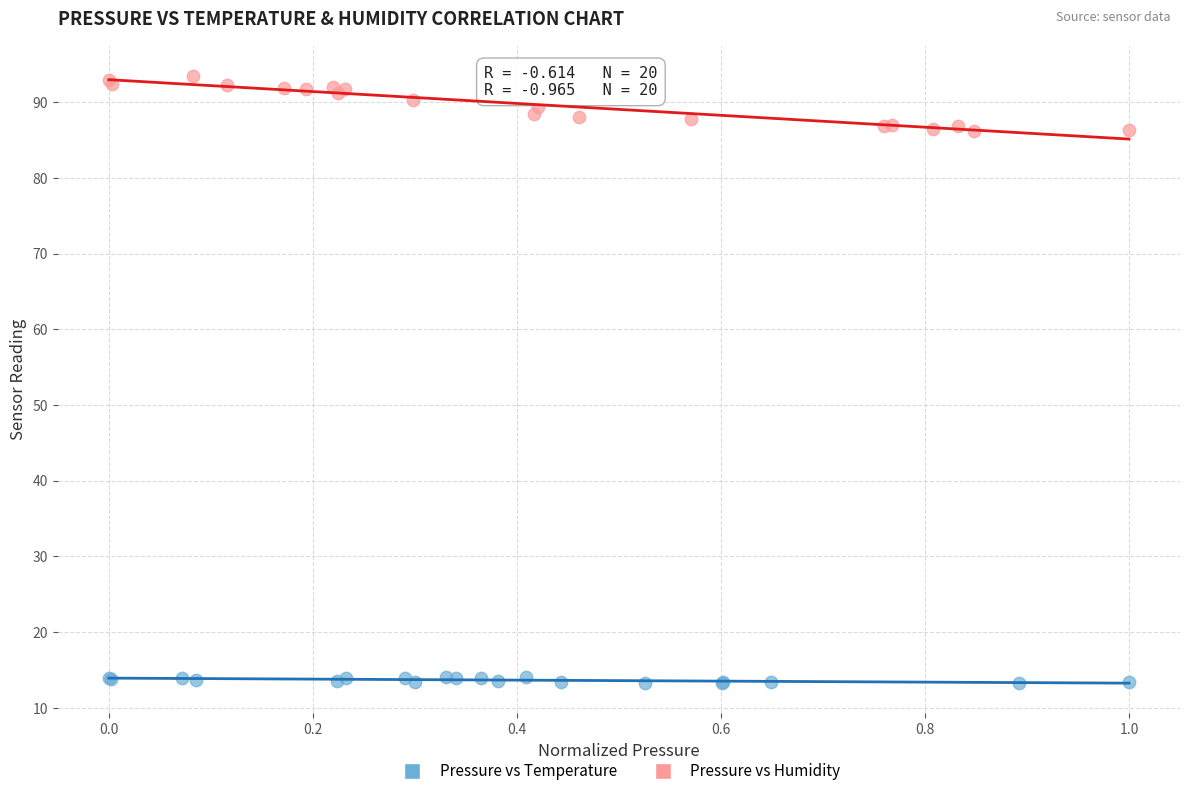

Which series reaches the minimum Y coordinate?

Pressure vs Temperature